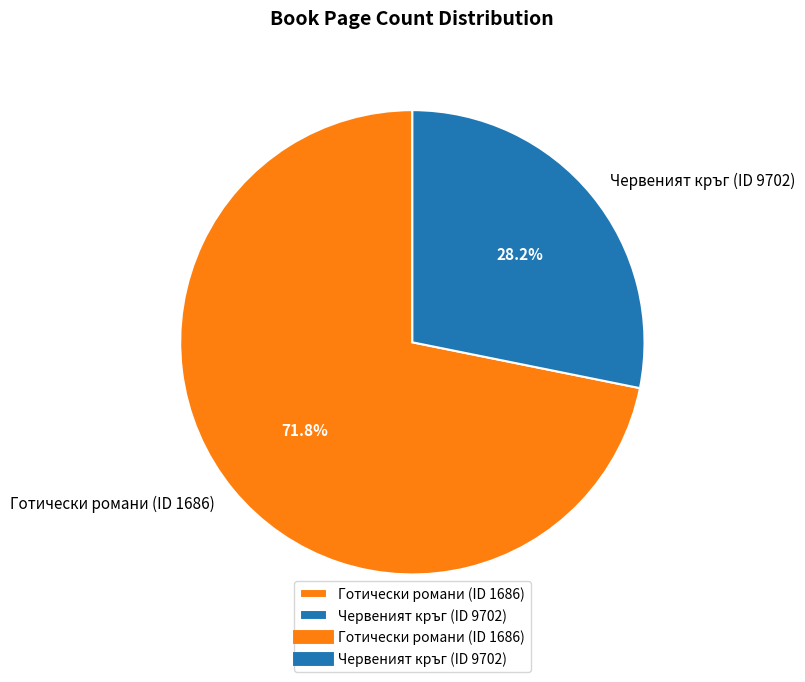

Is there any slice that represents more than half of the pie?

Yes